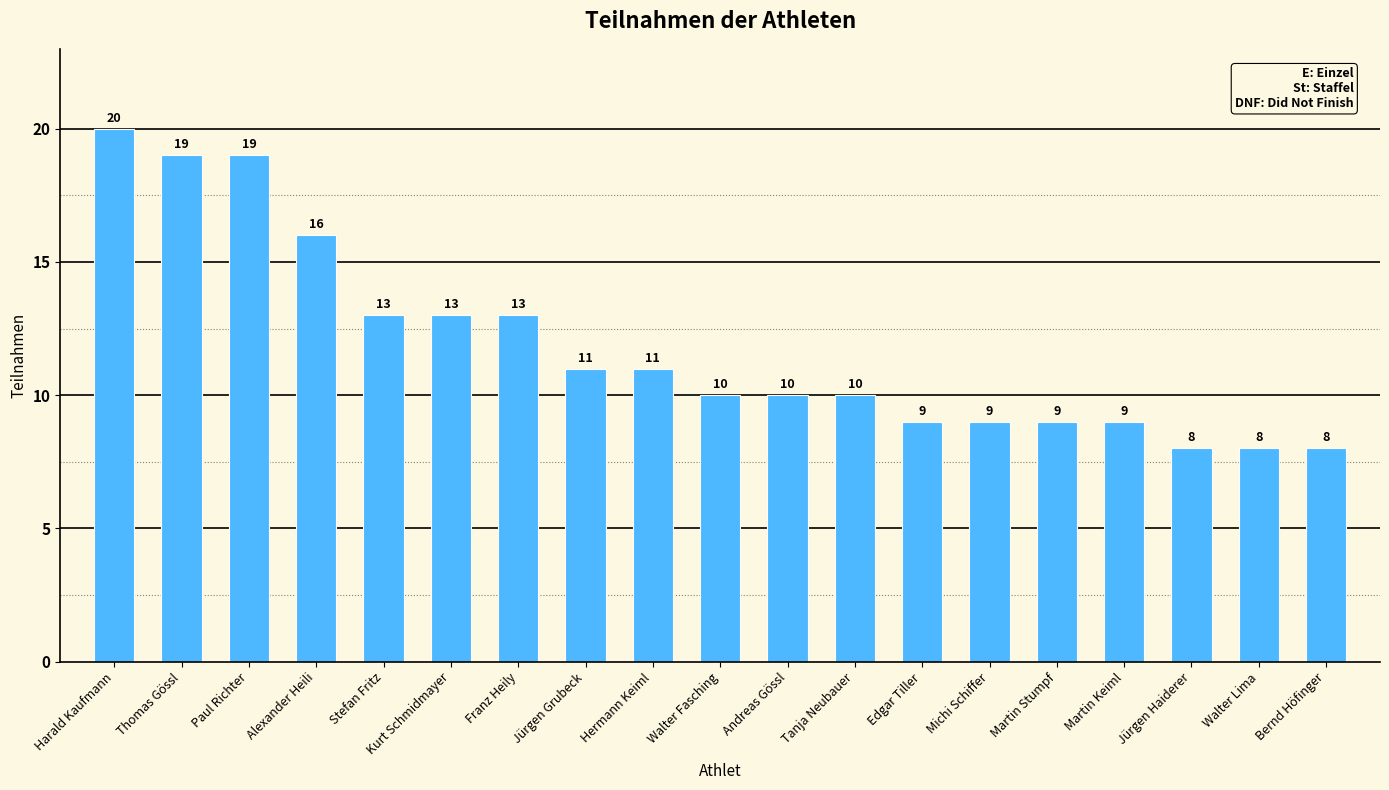

What is the value of the 9th bar from the left?

11